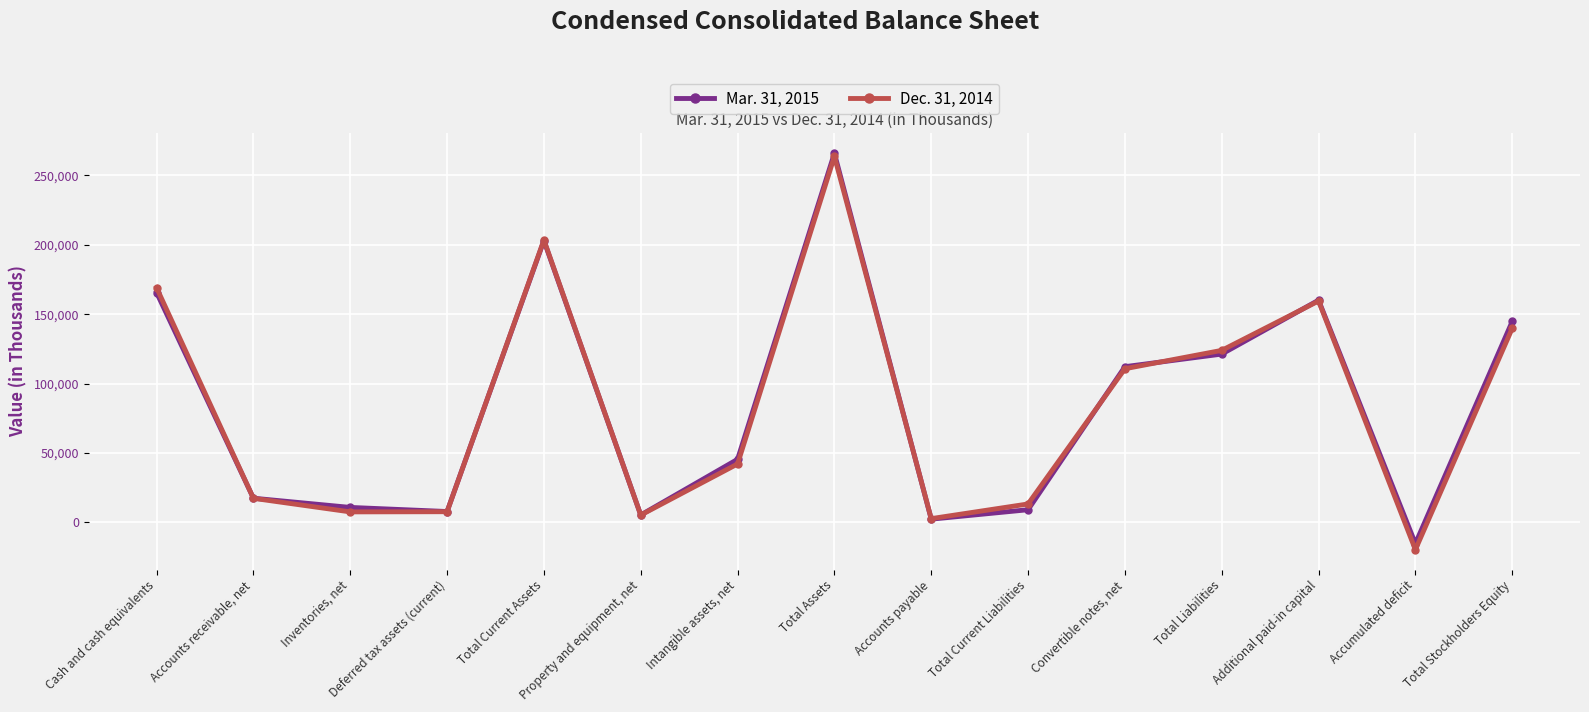

Which series has the largest range (max minus min)?

Dec. 31, 2014